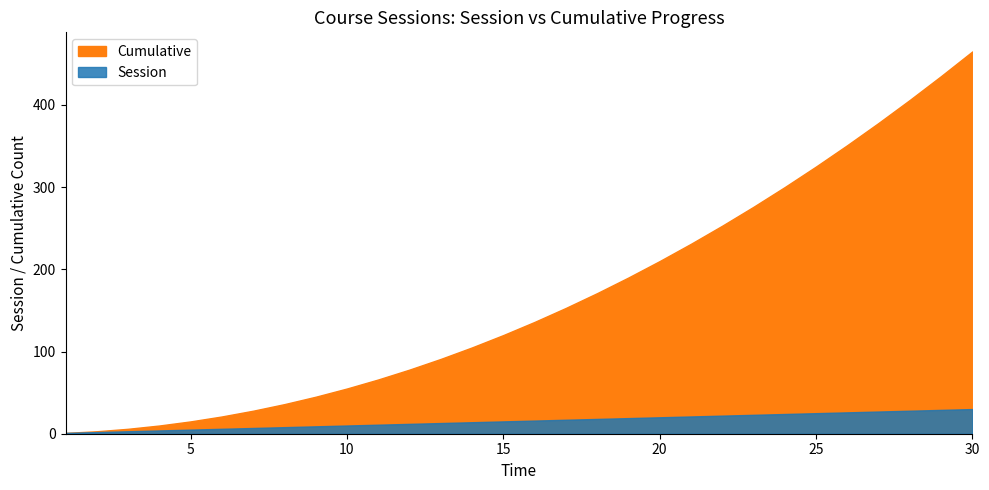

Read the Cumulative value at 15, to the nearest 50.

100